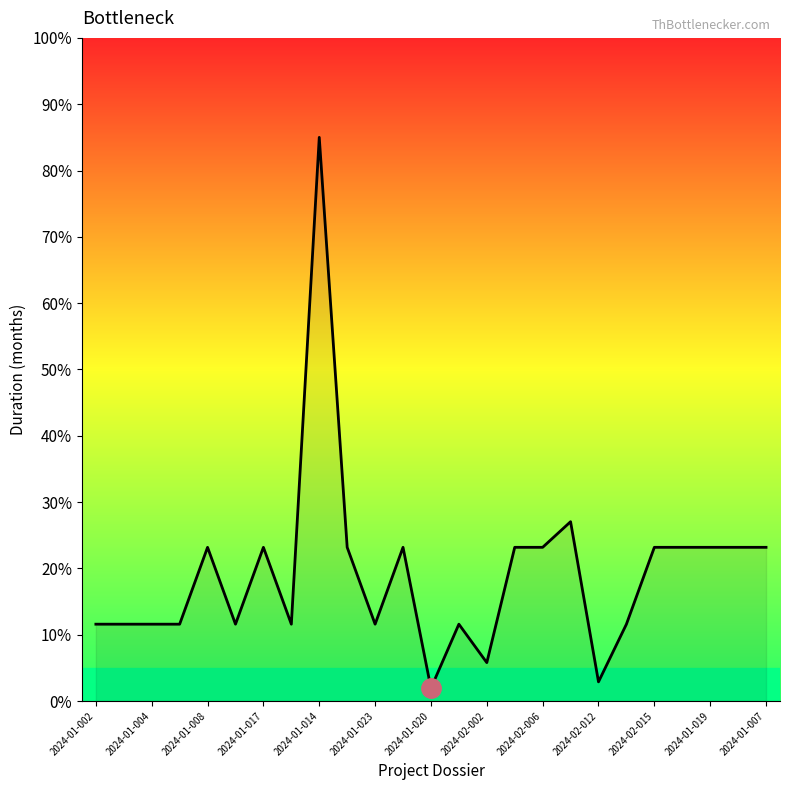

Reading right to left, transcribe all the data shown in this chart.

23.2	23.2	23.2	23.2	23.2	11.6	2.9	27.0	23.2	23.2	5.8	11.6	1.9	23.2	11.6	23.2	85.0	11.6	23.2	11.6	23.2	11.6	11.6	11.6	11.6